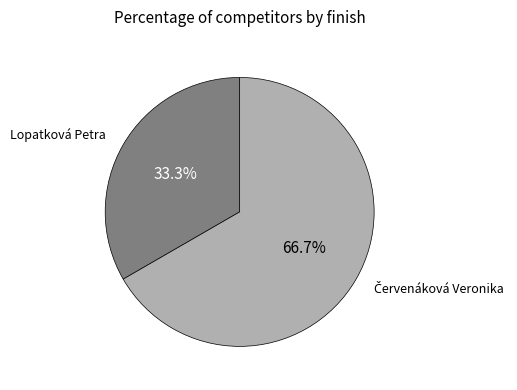

Is there a majority slice in this chart?

Yes